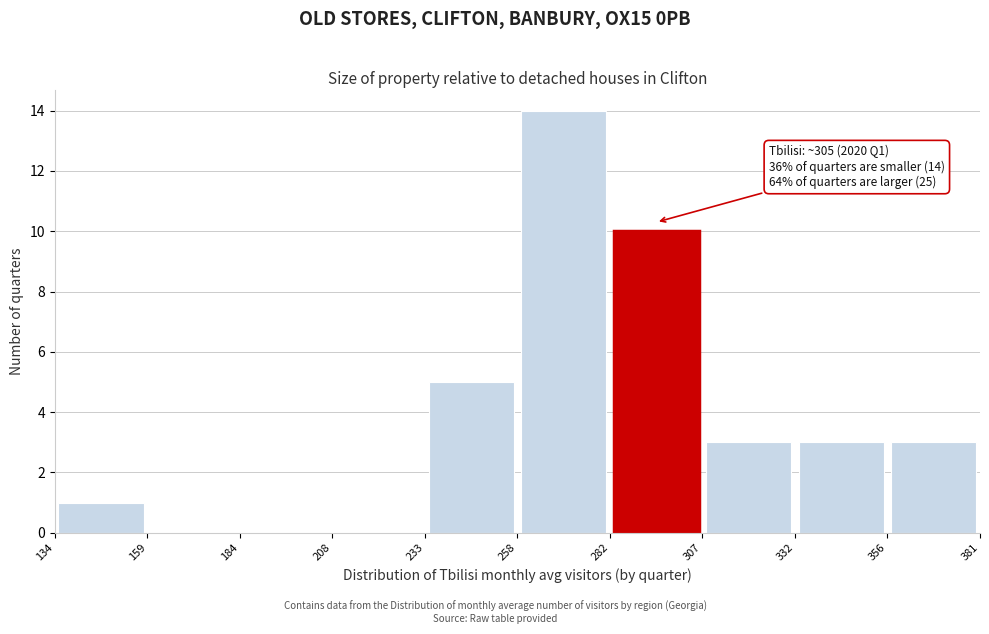

Which range on the x-axis has the tallest bar?

258 to 282